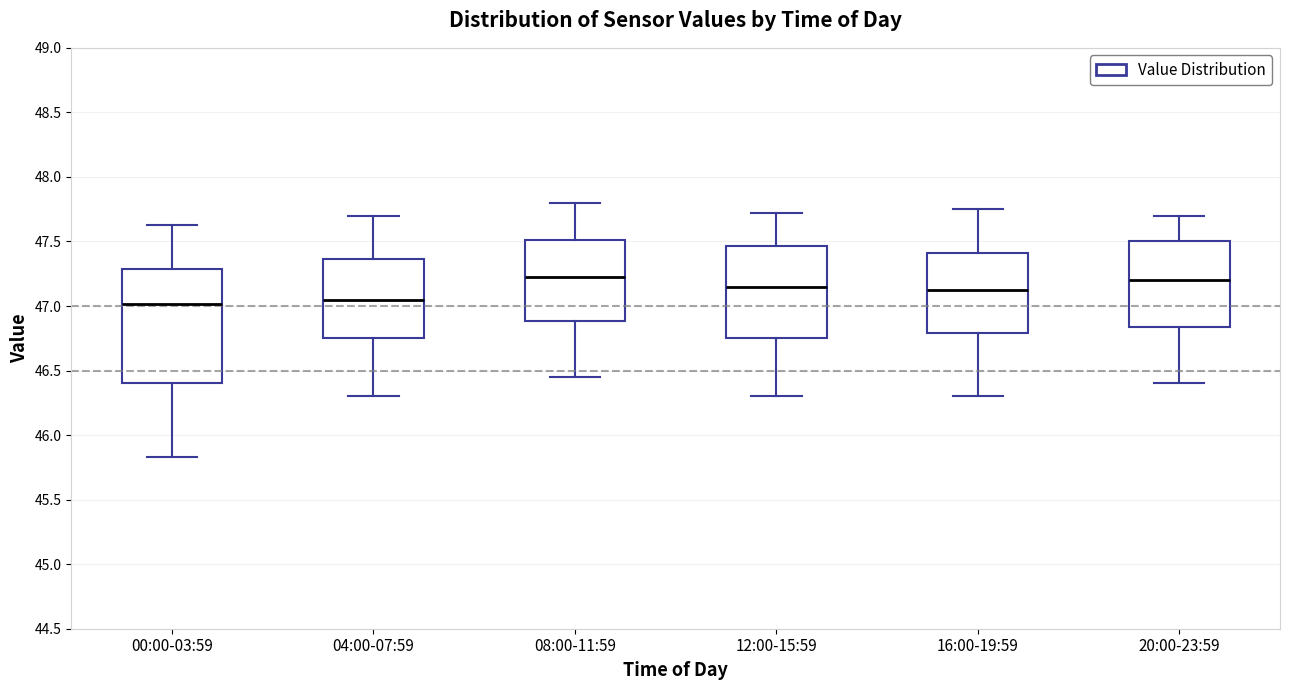

Reading left to right, transcribe this box plot: for each box, give where its median line is, the range the box spans, and where its two whiskers end, as read against the y-axis. The values are not printed on the chart, so give them approximately, as read against the axis.

00:00-03:59: median 47.00, box 46.40 to 47.30, whiskers 45.85 to 47.65
04:00-07:59: median 47.05, box 46.75 to 47.35, whiskers 46.30 to 47.70
08:00-11:59: median 47.25, box 46.90 to 47.50, whiskers 46.45 to 47.80
12:00-15:59: median 47.15, box 46.75 to 47.45, whiskers 46.30 to 47.70
16:00-19:59: median 47.15, box 46.80 to 47.40, whiskers 46.30 to 47.75
20:00-23:59: median 47.20, box 46.85 to 47.50, whiskers 46.40 to 47.70